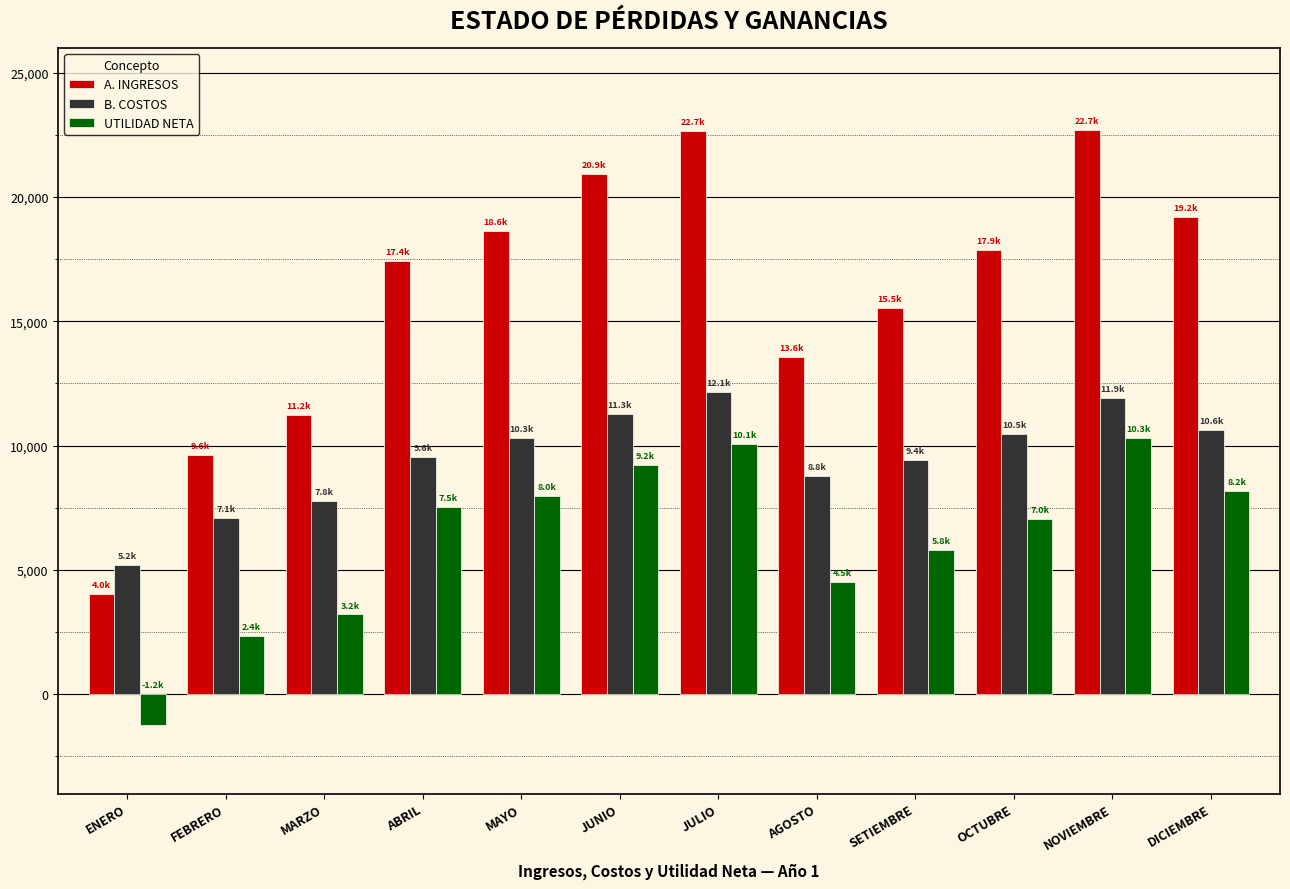

List the series in order of their peak value, highest first.

A. INGRESOS, B. COSTOS, UTILIDAD NETA